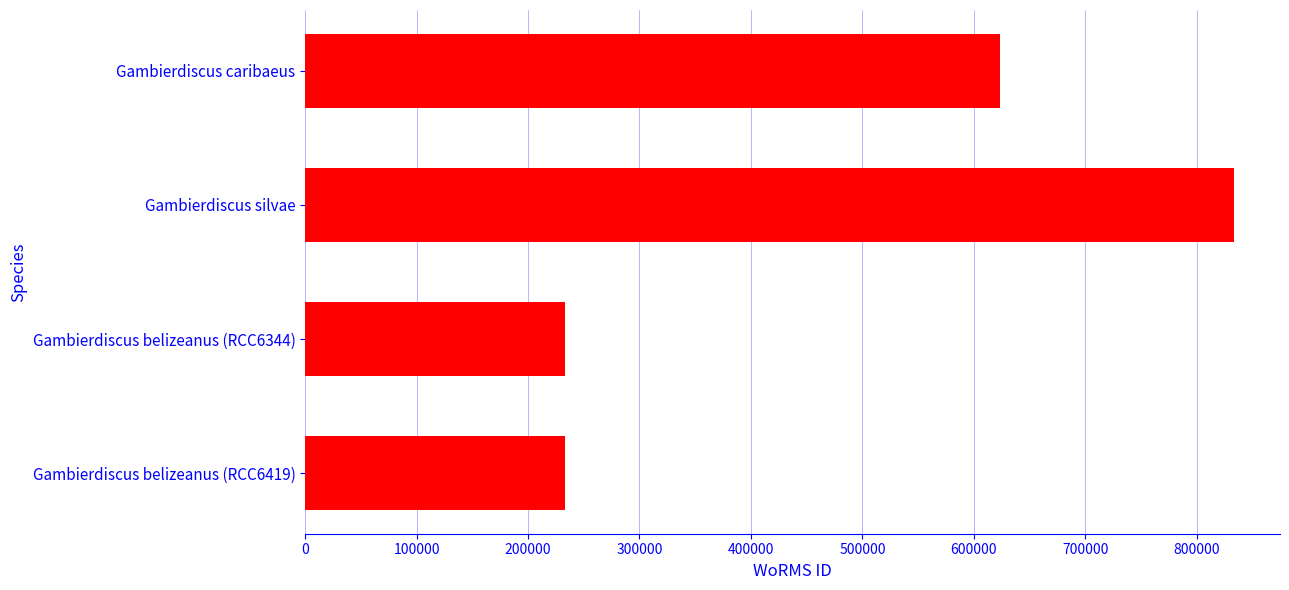

Reading top to bottom, transcribe all the data shown in this chart.

623628	833053	233378	233378